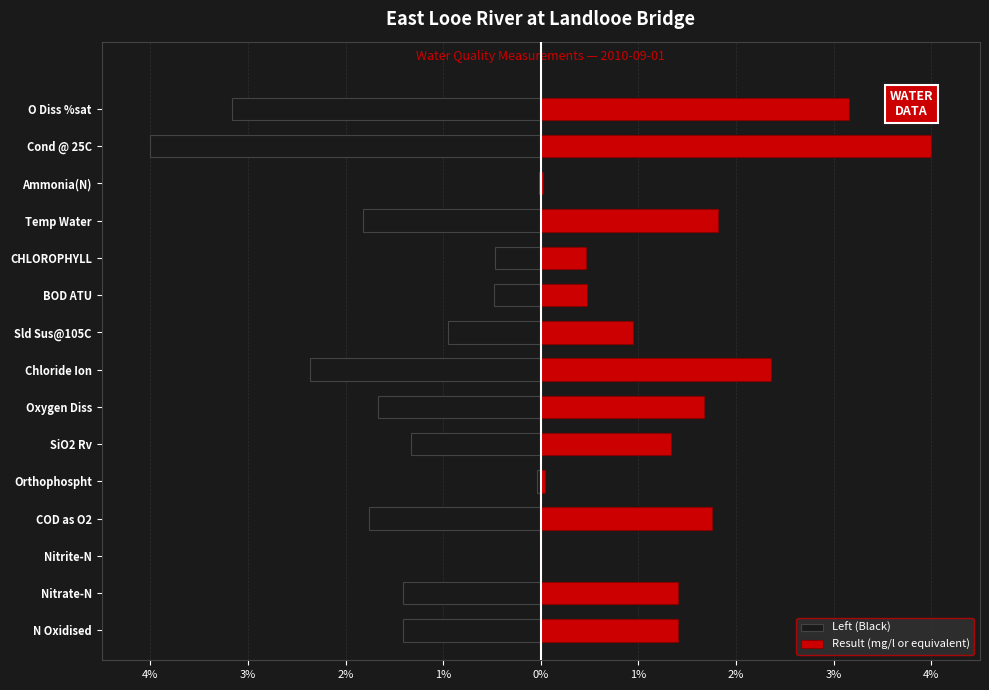

Which series changed the most between SiO2 Rv and CHLOROPHYLL?

Left (Black)